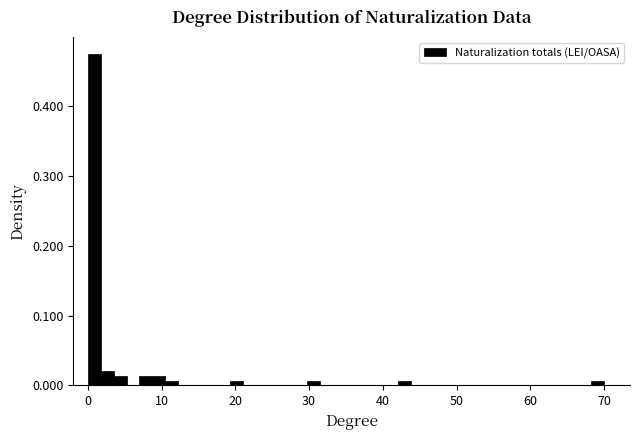

Read against the x-axis, roughly where is the centre of the tallest bar?

1